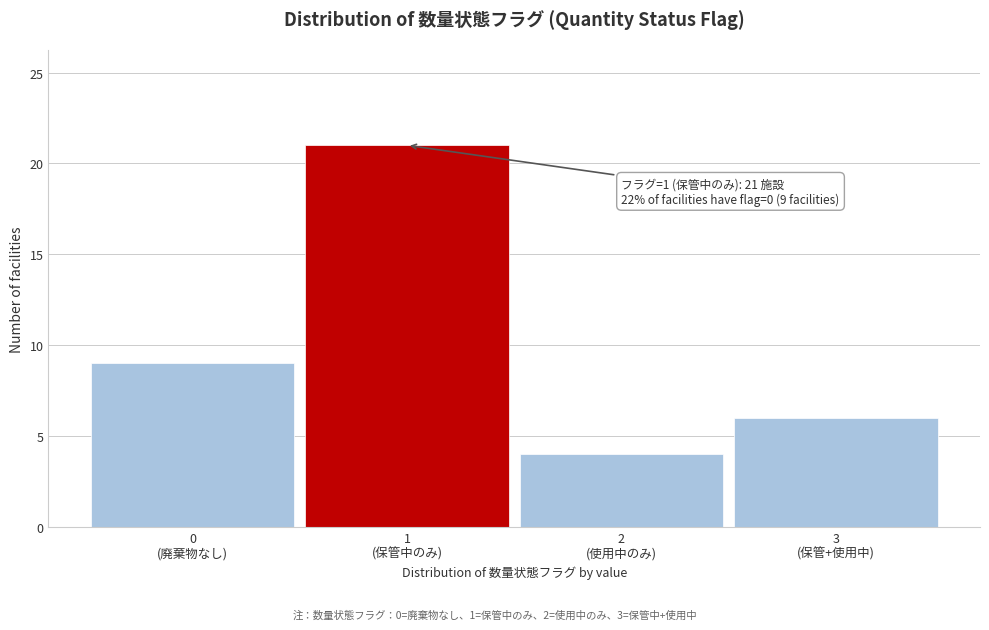

Reading right to left, extract all data points from this chart.

6	4	21	9